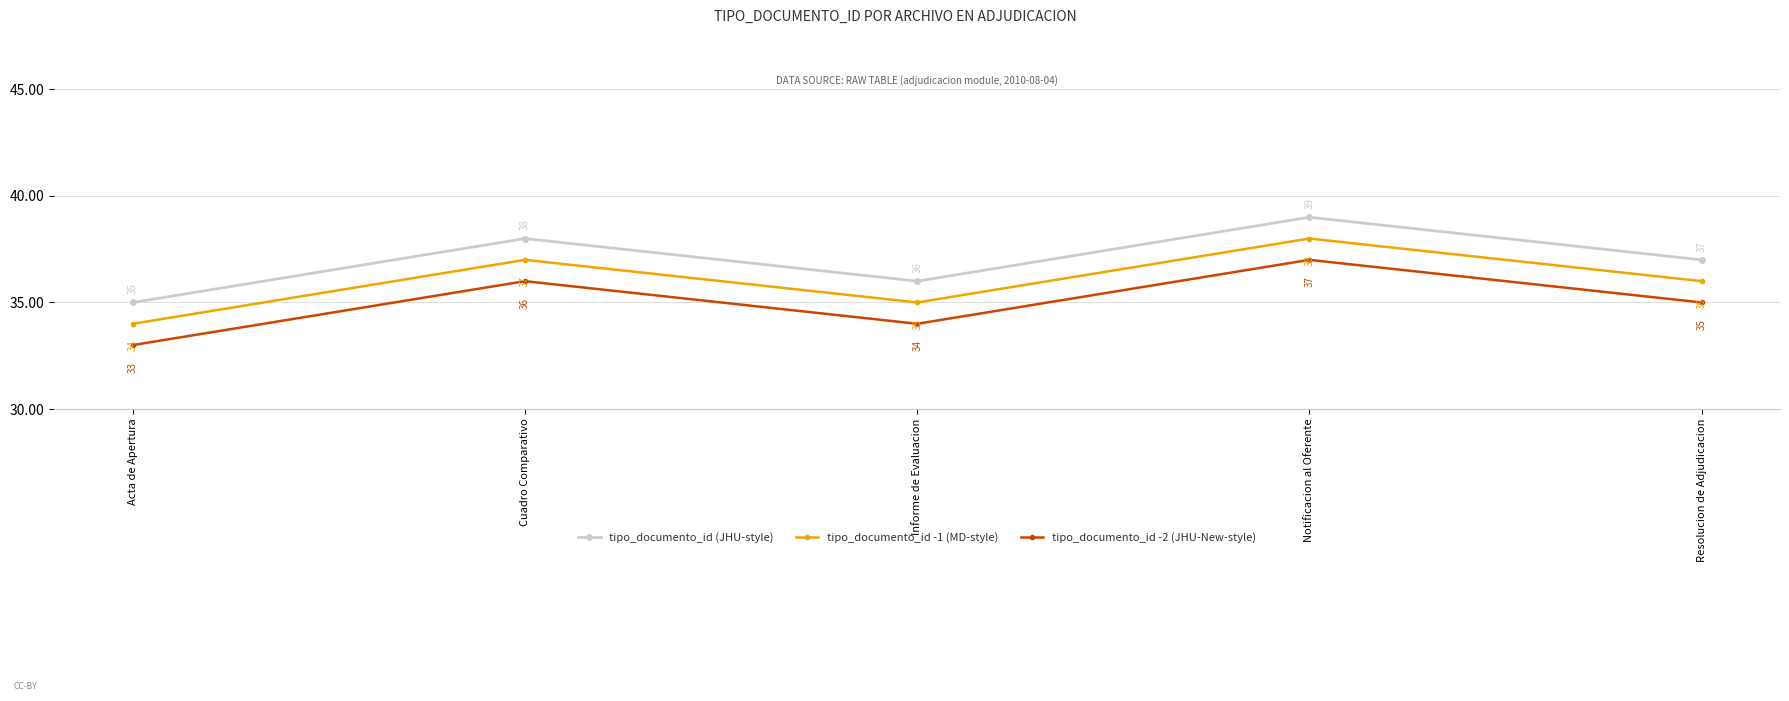

What is the label of the 1st point from the left?

Acta de Apertura